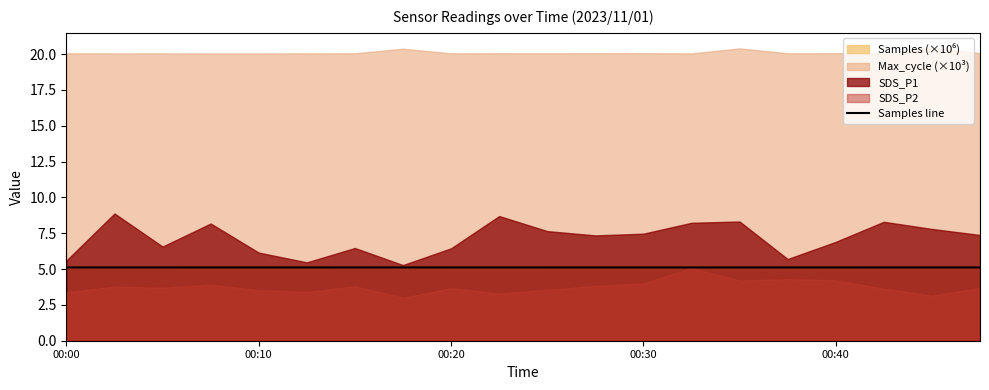

What is the highest value of the Samples line series?

5.1